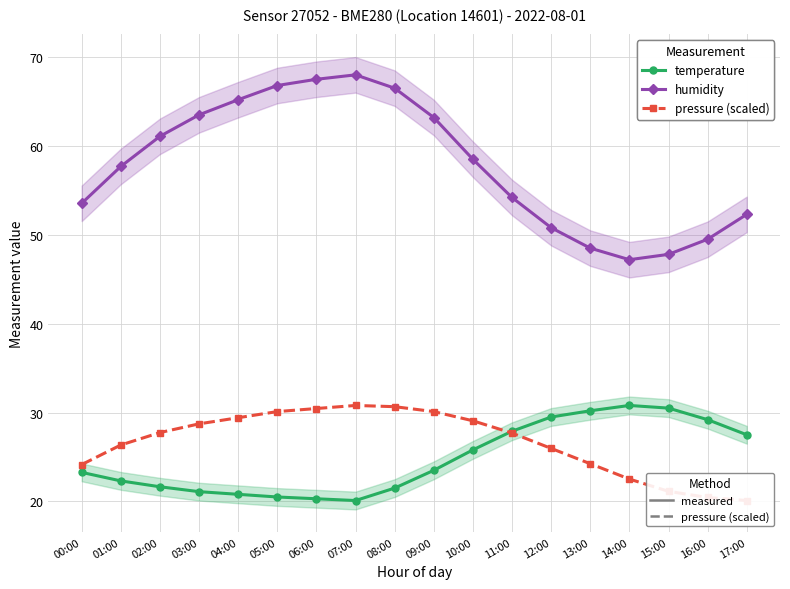

How many interior local valleys does the humidity series have?

1